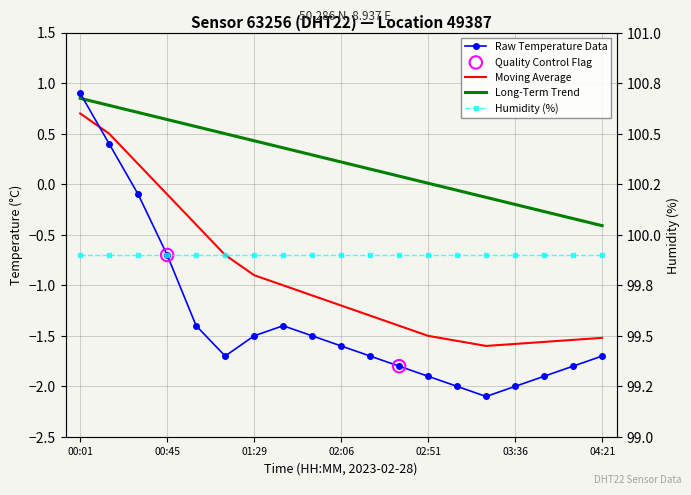

Which series reaches the maximum Y coordinate?

temperature